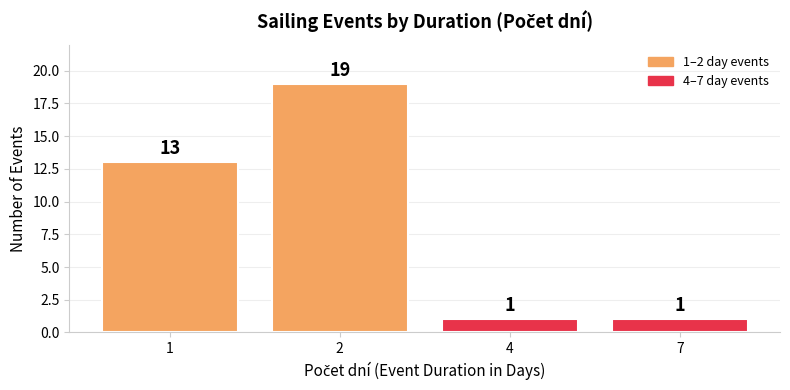

Reading left to right, list all the values displayed in this chart.

1=13	2=19	4=1	7=1